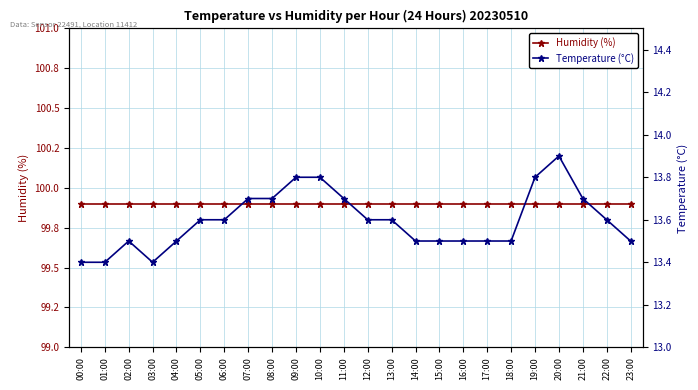

At which category is the sum across all series the highest?

20:00